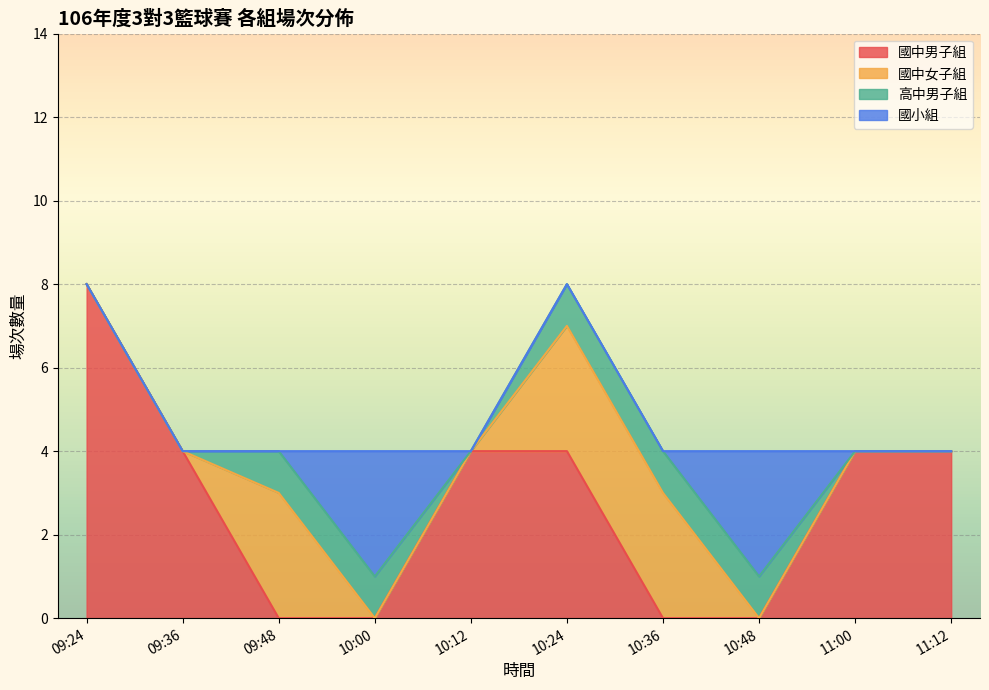

Which category has the highest value in the 國中男子組 series?

09:24